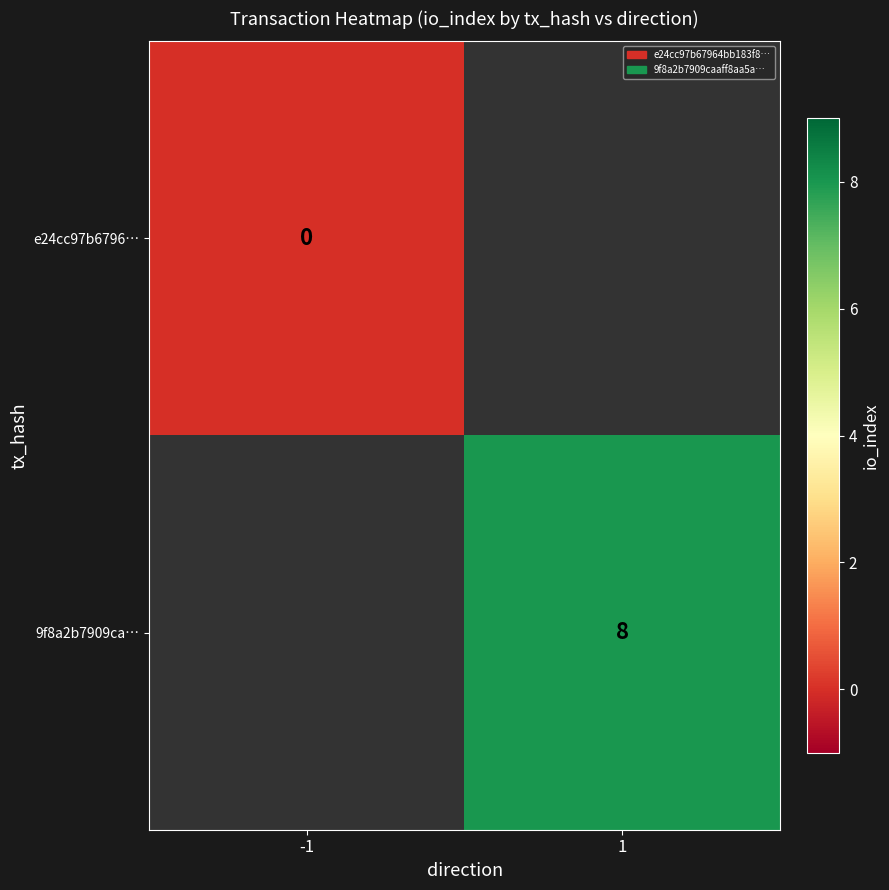

Count the number of categories in the chart.

2